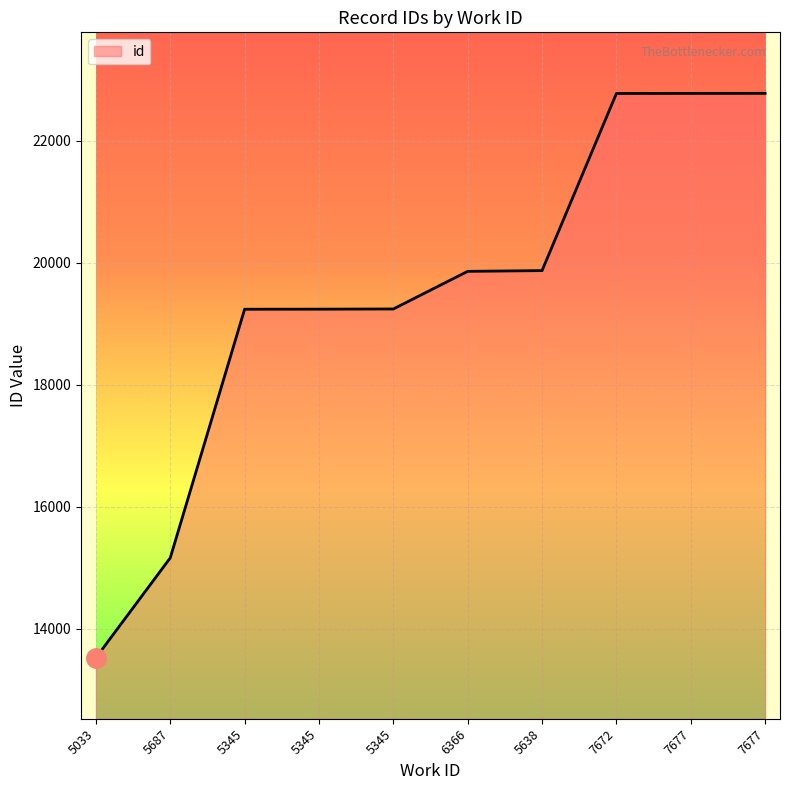

List the labels in order of value, largest first.

7677, 7677, 7672, 5638, 6366, 5345, 5345, 5345, 5687, 5033